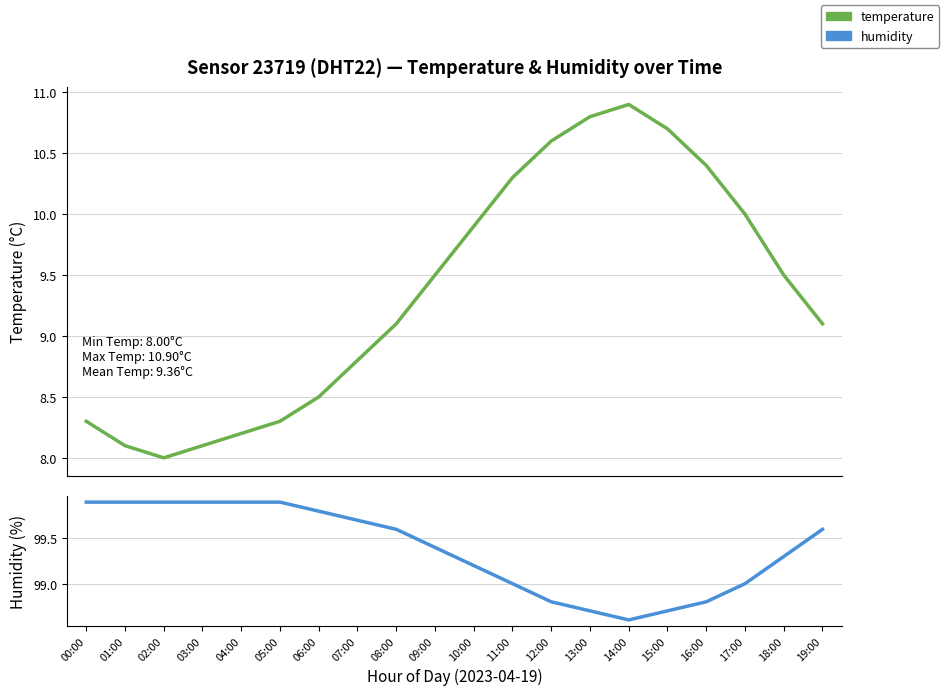

List the series in order of their peak value, lowest first.

temperature, humidity